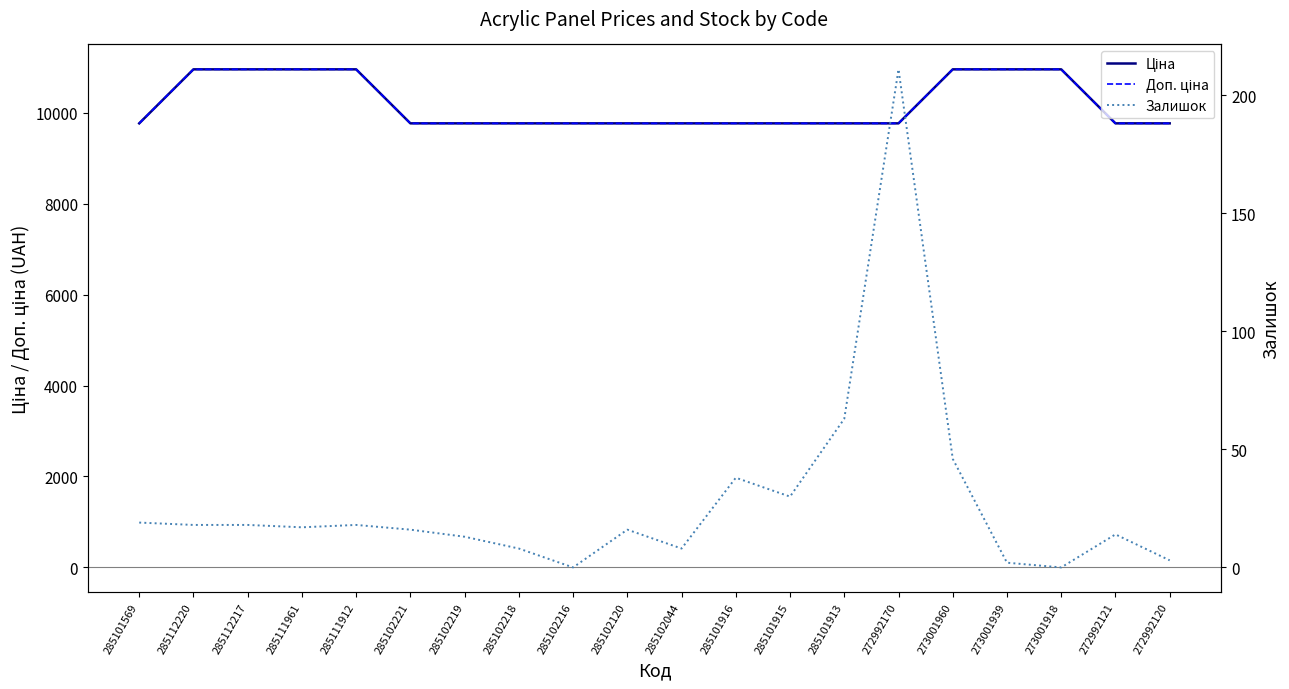

Which series changed the most between 285101569 and 285111961?

Ціна